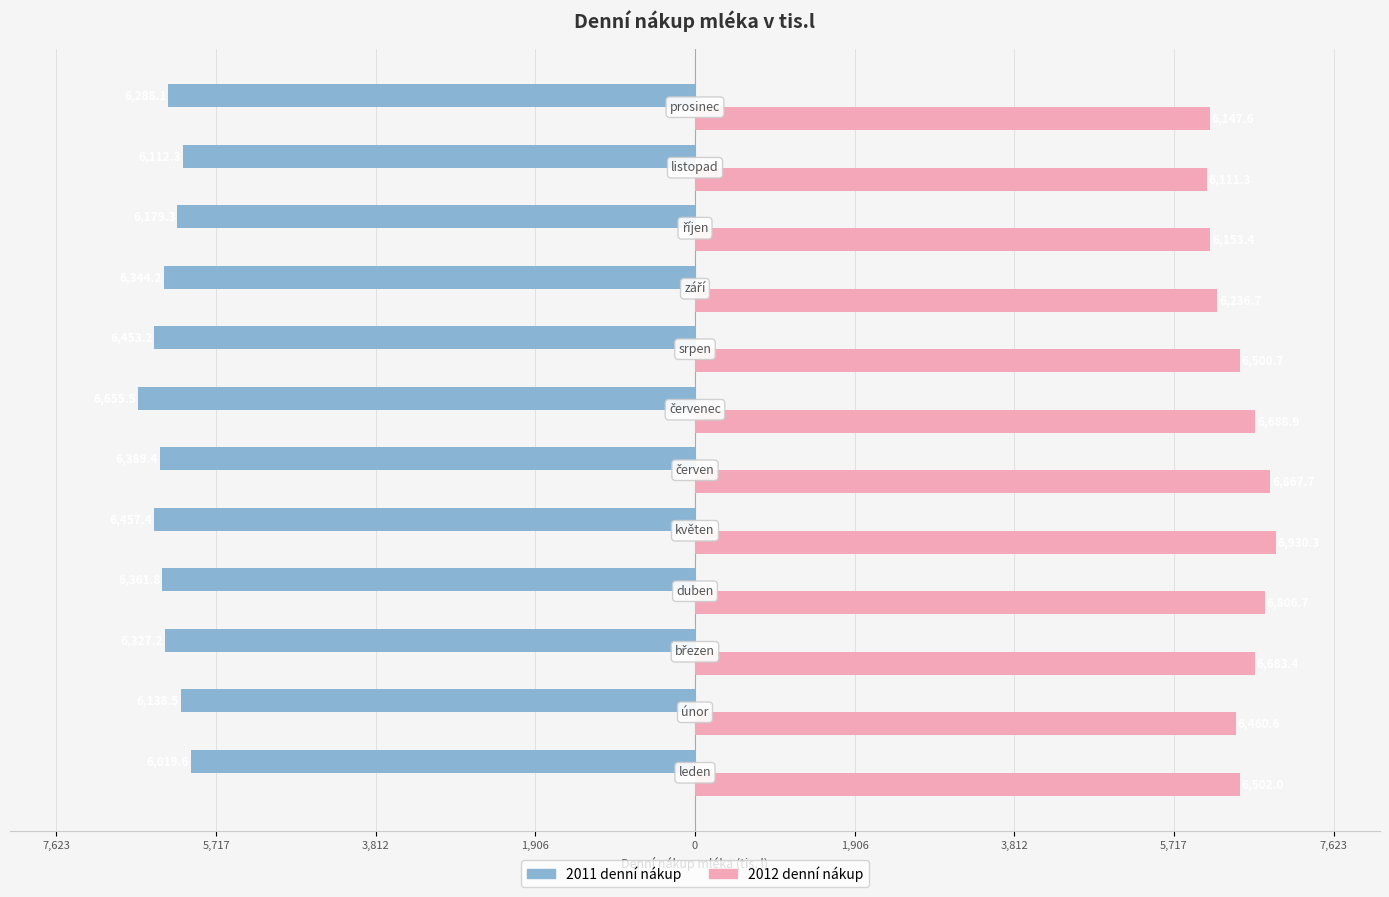

What is the difference between the second highest and second lowest values in the 2011 denní nákup series?

345.1